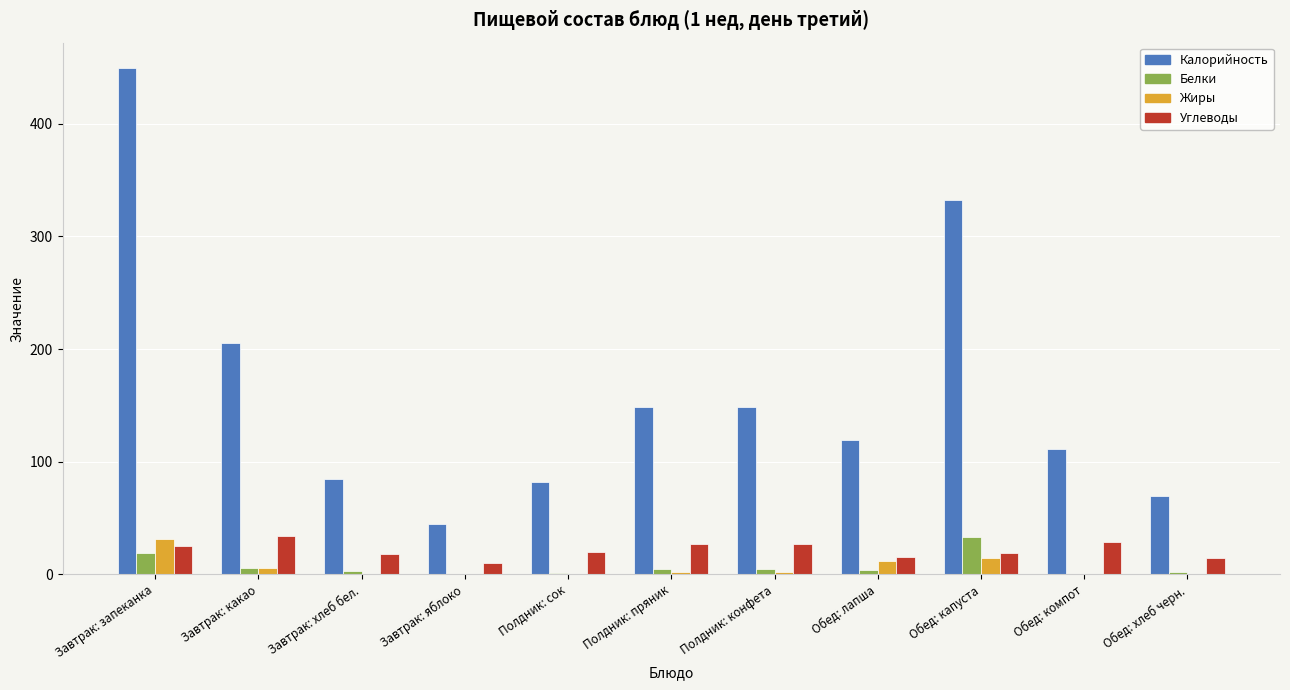

What is the approximate value of Жиры at Полдник: пряник?

2.4